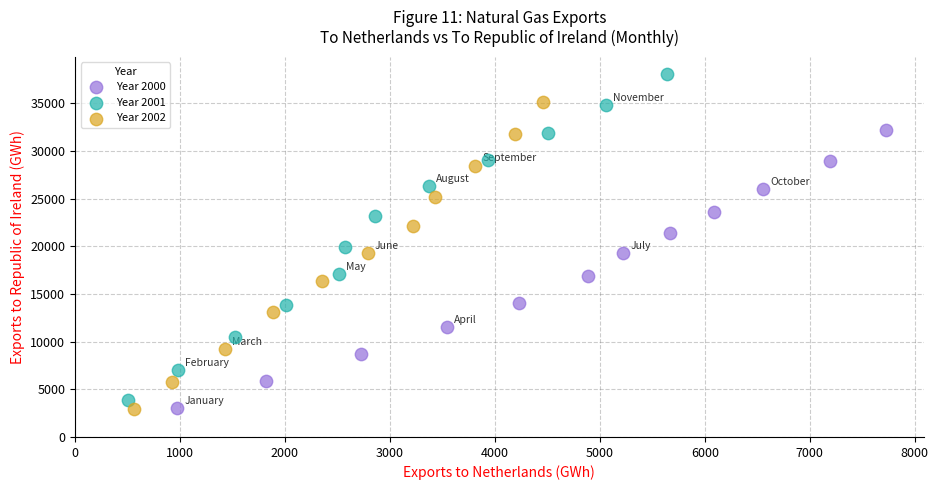

Which series has the largest Y range (max minus min)?

Year 2001